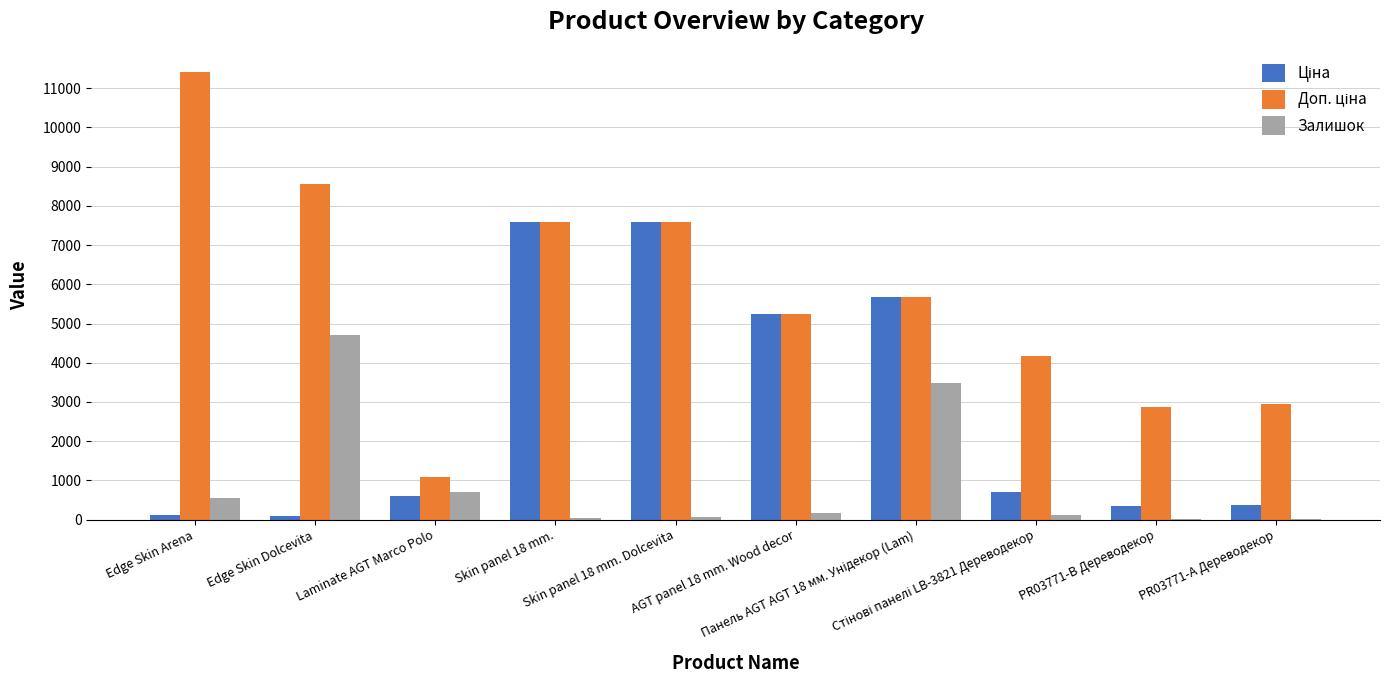

How many categories are shown in the chart?

10